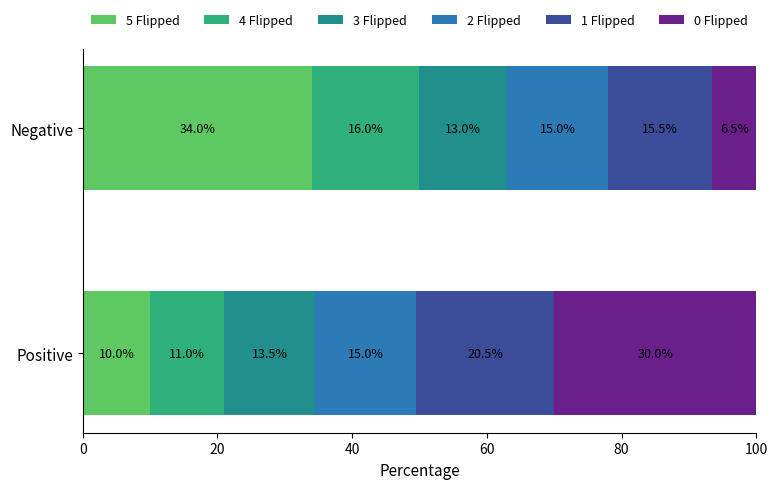

What is the difference between the maximum and minimum values in the 5 Flipped series?

24.0